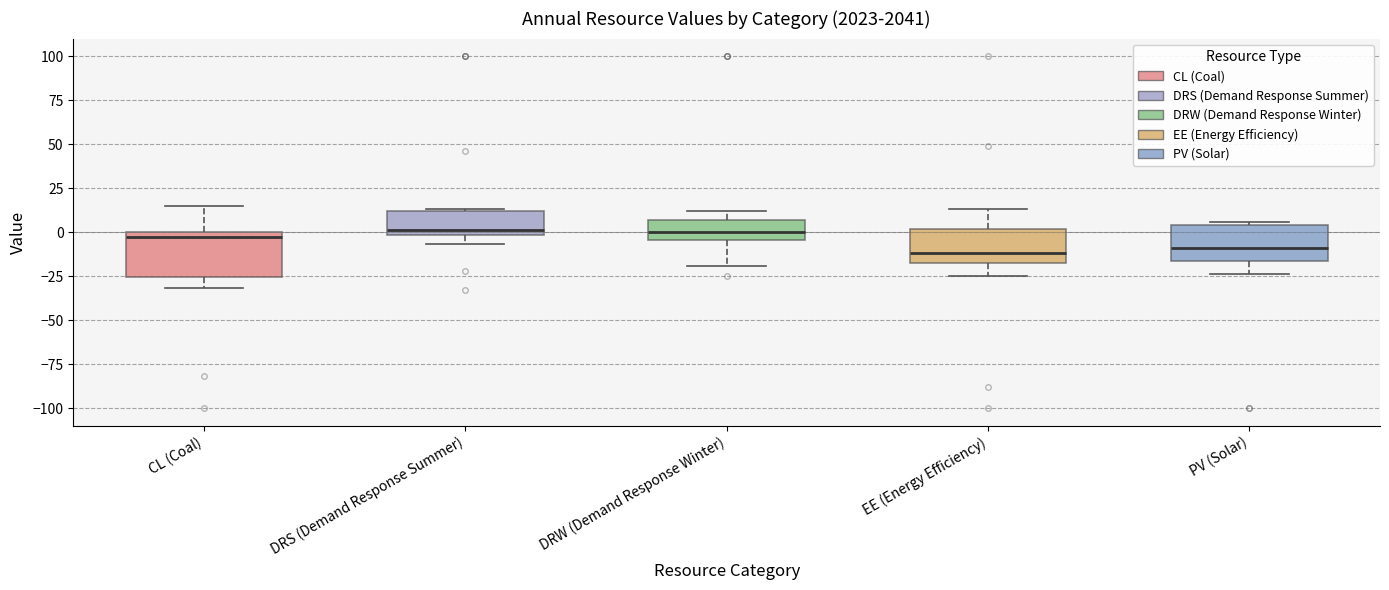

Reading left to right, transcribe this box plot: for each box, give where its median line is, the range the box spans, and where its two whiskers end, as read against the y-axis. The values are not printed on the chart, so give them approximately, as read against the axis.

CL (Coal): median -5, box -25 to 0, whiskers -30 to 15
DRS (Demand Response Summer): median 0 (just above the box's lower edge), box 0 to 10, whiskers -5 to 15
DRW (Demand Response Winter): median 0, box -5 to 5, whiskers -20 to 10
EE (Energy Efficiency): median -10, box -15 to 0, whiskers -25 to 15
PV (Solar): median -10, box -15 to 5, whiskers -25 to 5 (just above the box's upper edge)